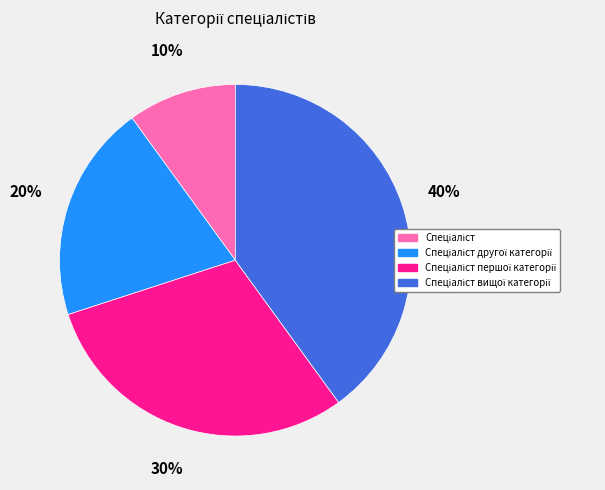

To the nearest percent, what is the difference between the largest and smallest slice percentages?

30%